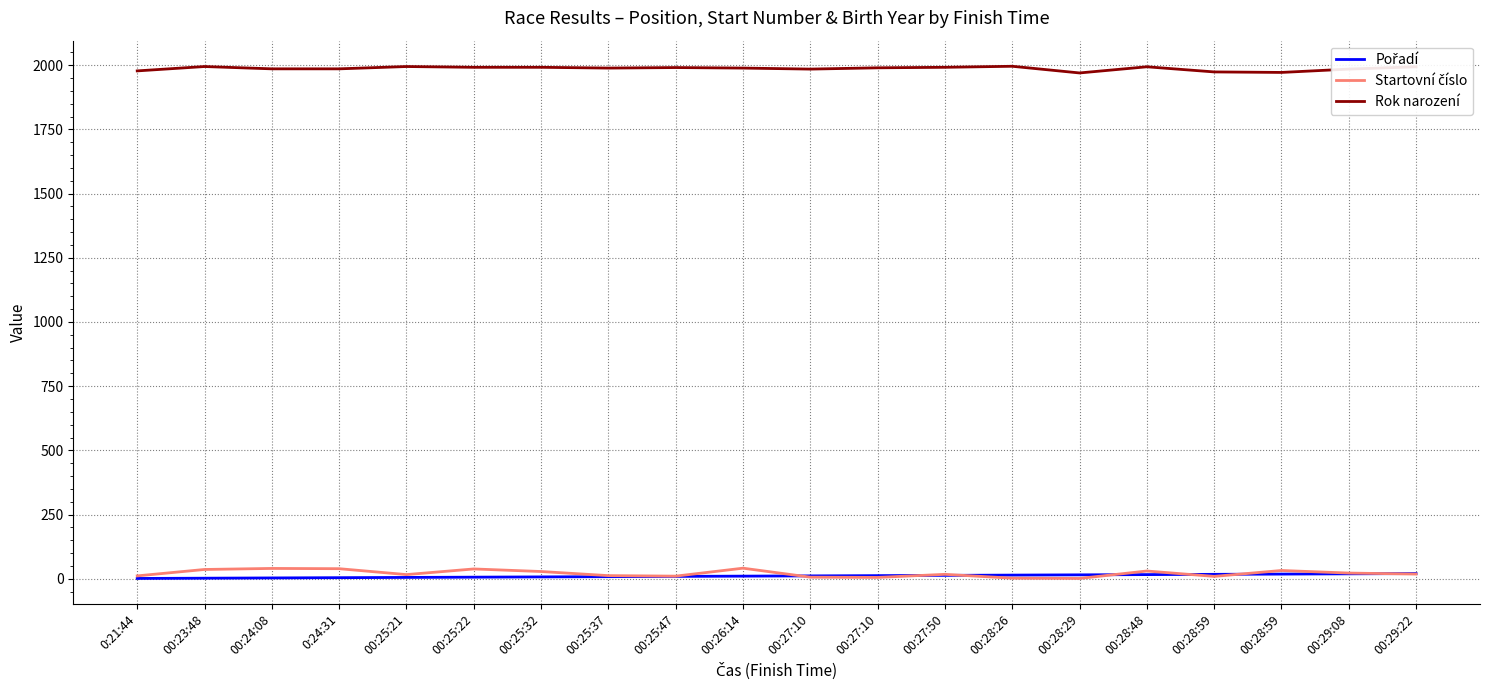

What is the sum of all Rok narození values?

39745